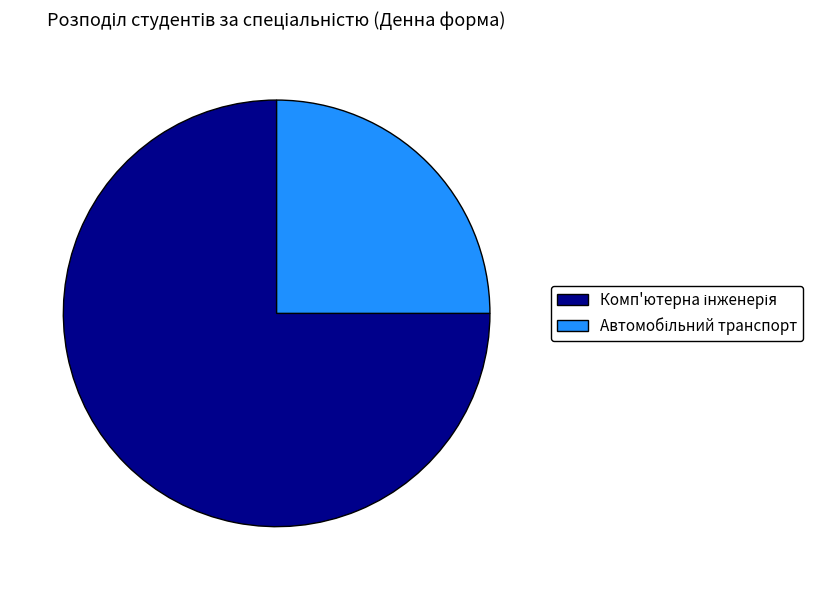

Is there any slice that represents more than half of the pie?

Yes